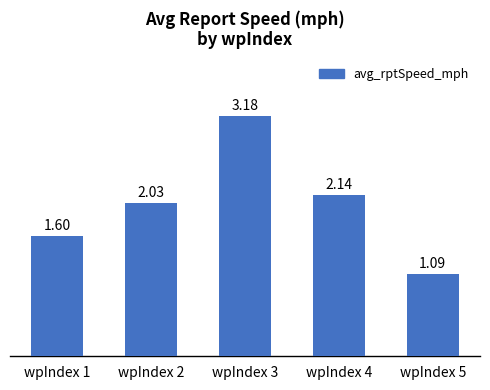

What is the difference between the second highest and second lowest values?

0.5